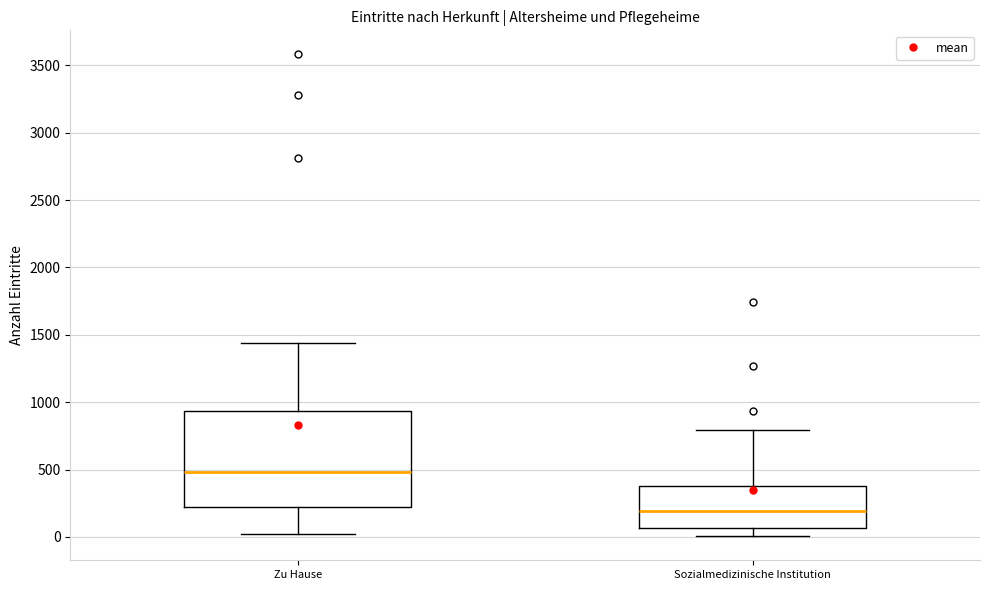

Comparing the boxes themselves (not the whiskers), which one is the tallest?

Zu Hause